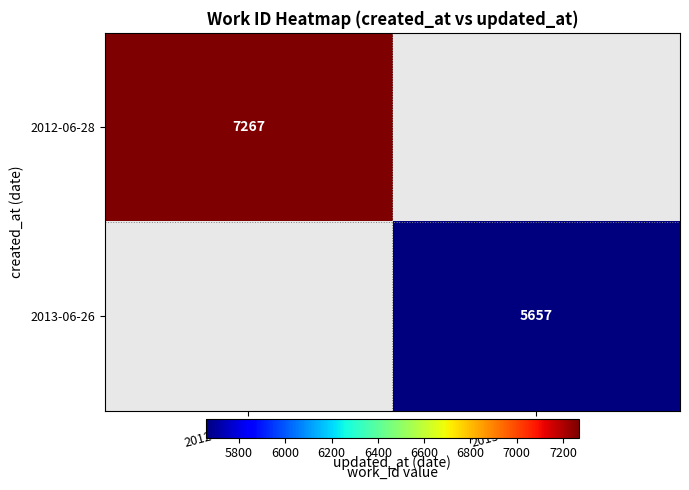

What is the maximum value shown in the chart?

7267.0